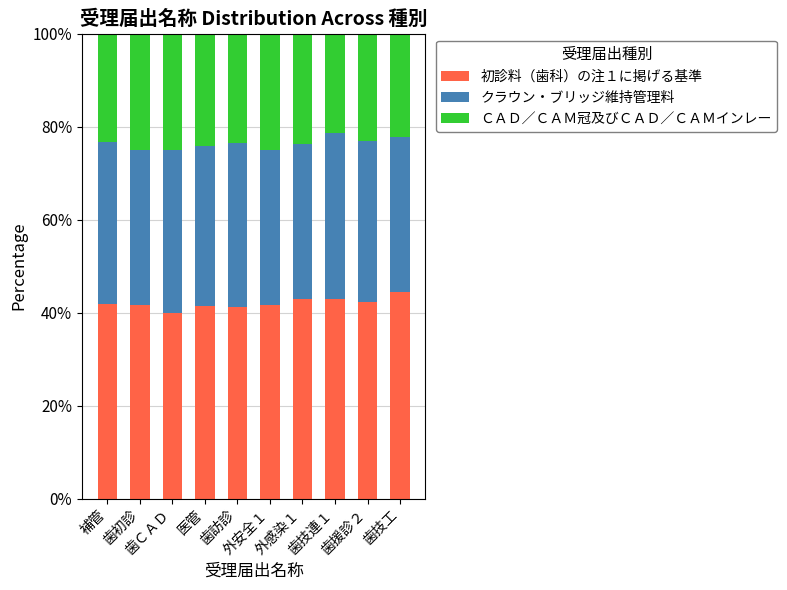

What is the difference between the maximum and minimum values in the 初診料（歯科）の注１に掲げる基準 series?

4.4